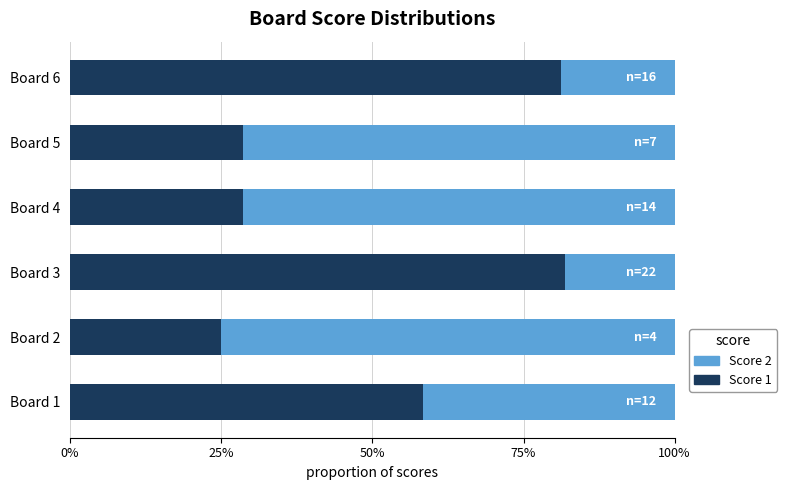

What are all the series names shown in the legend?

Score 2, Score 1